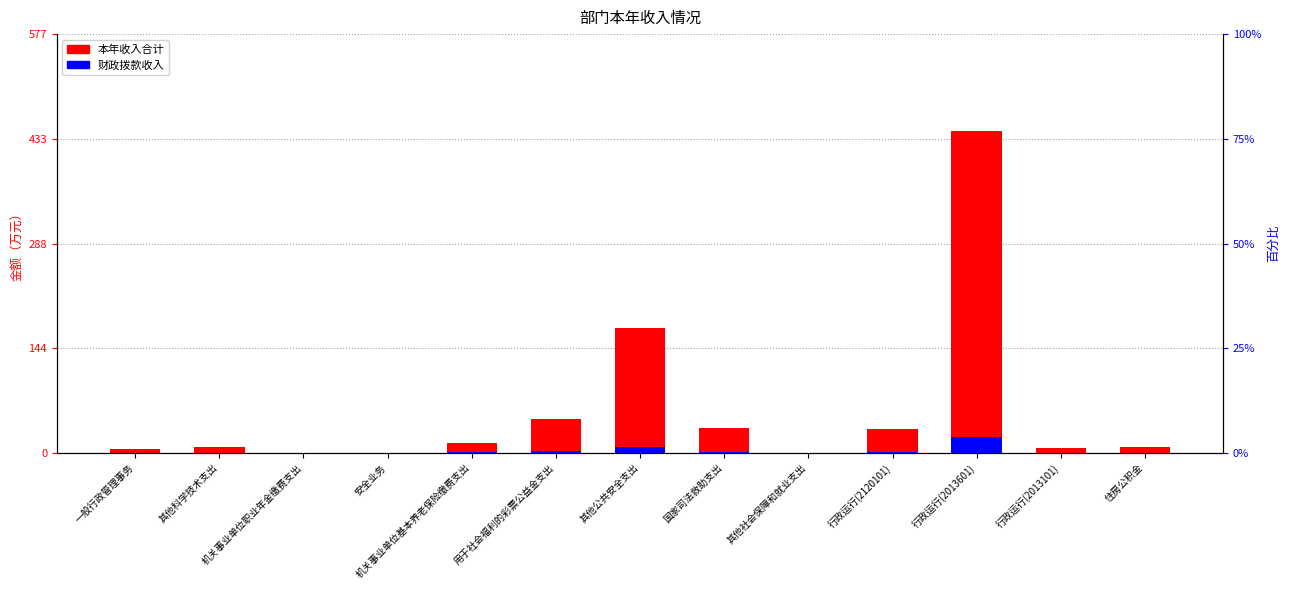

Where does the 本年收入合计 series first go above 8?

机关事业单位基本养老保险缴费支出